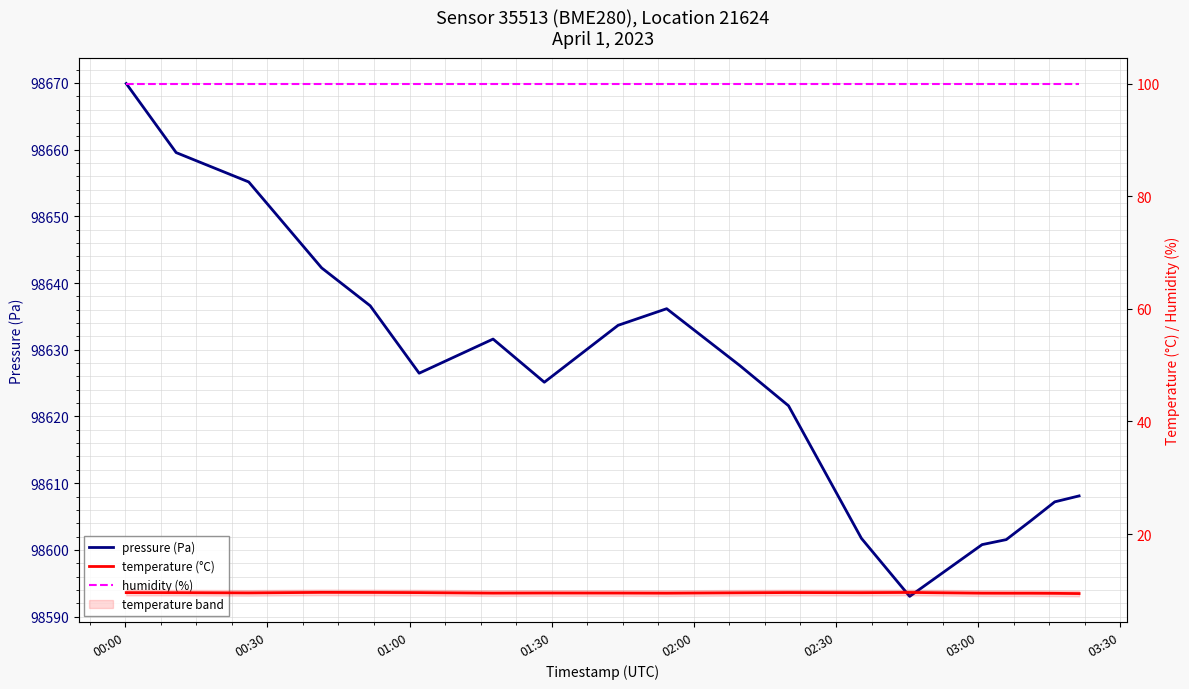

True or false: humidity (%) and pressure (Pa) intersect in this chart.

False